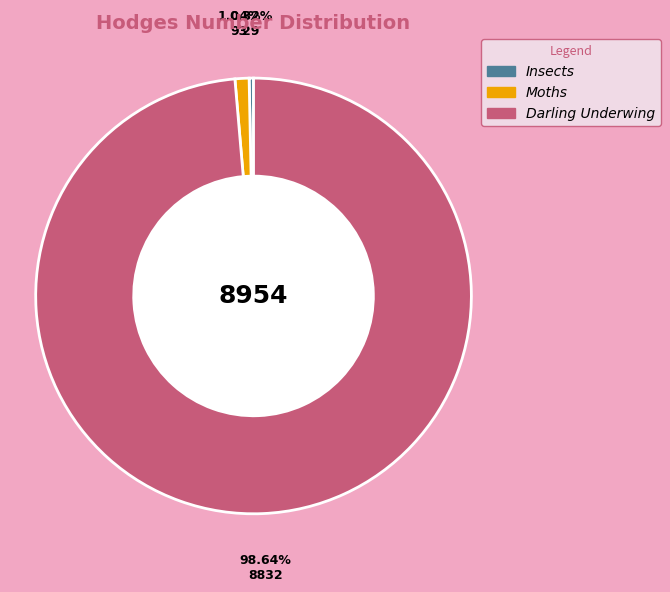

What is the largest slice in the pie chart?

Darling Underwing